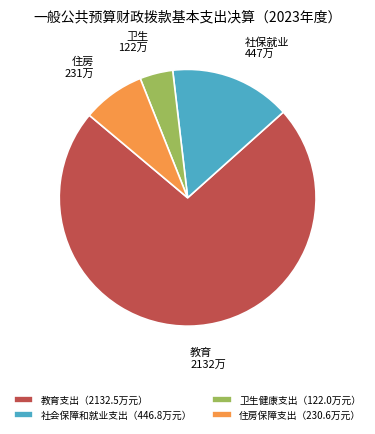

How many slices are in this pie chart?

4